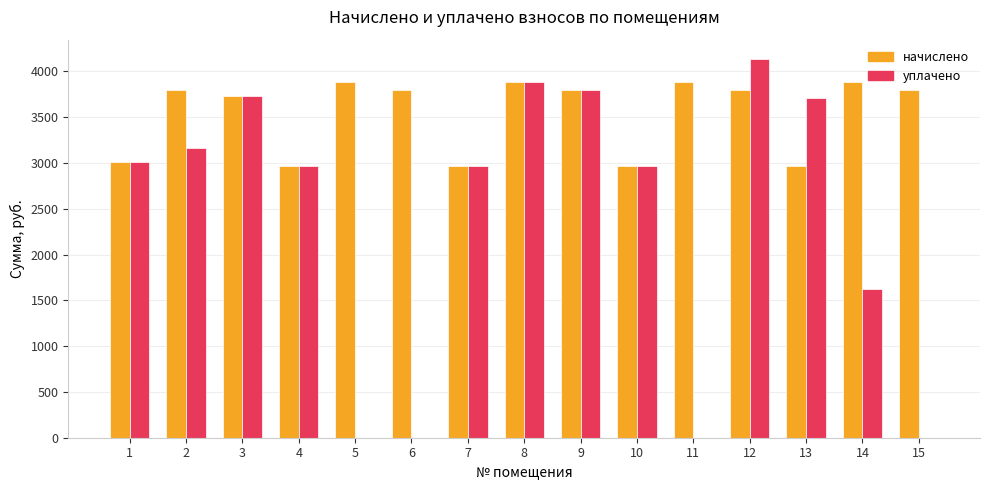

What is the sum of all начислено values?

53118.7